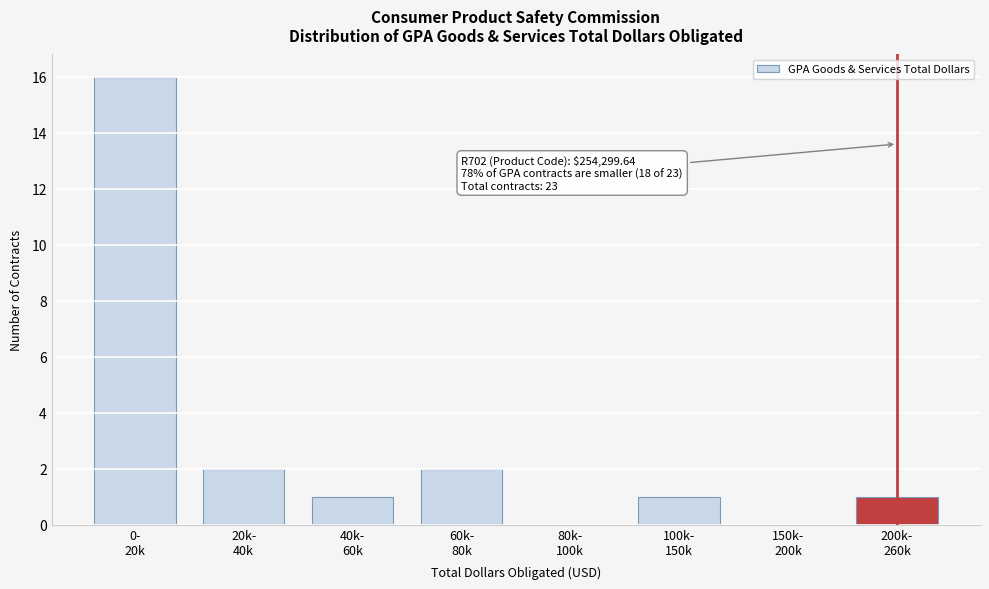

What is the greatest value displayed?

16